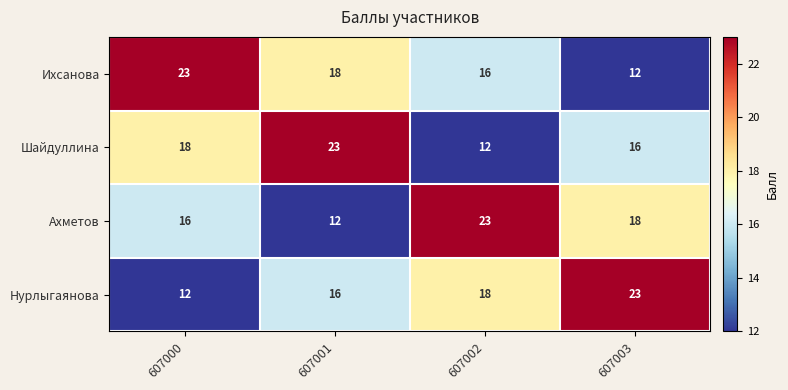

What is the minimum value shown in the chart?

12